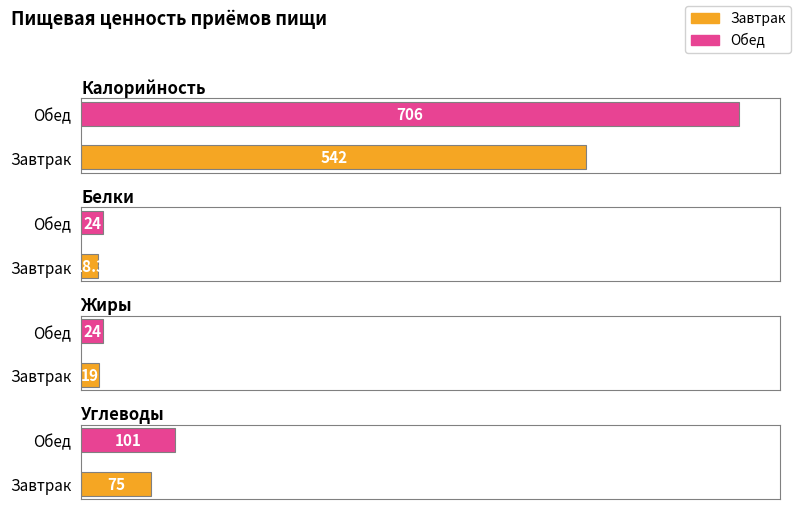

How many groups of bars are there?

2